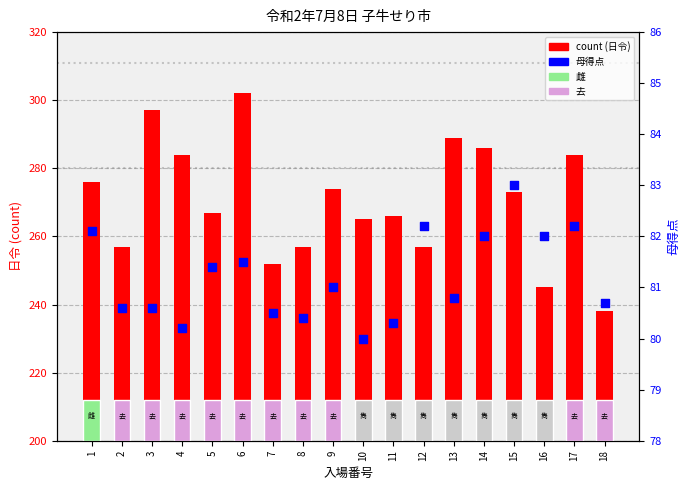

Which series has the largest Y range (max minus min)?

count